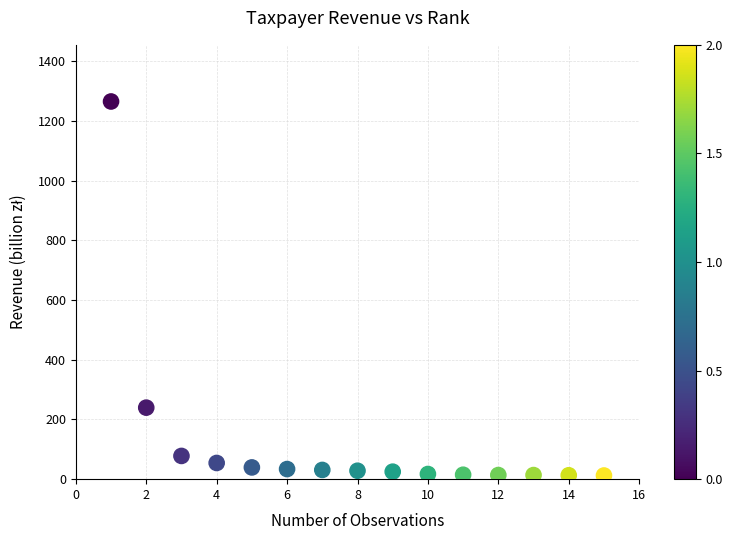

What is the range of Y values (max minus min)?

1252.8